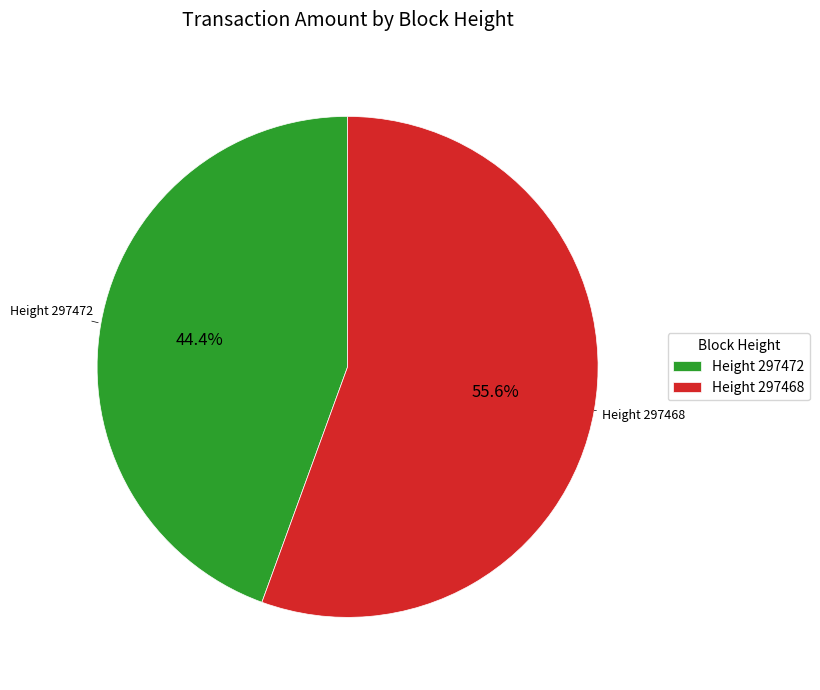

Combined, what portion of the pie is Height 297472 and Height 297468?

100.0%